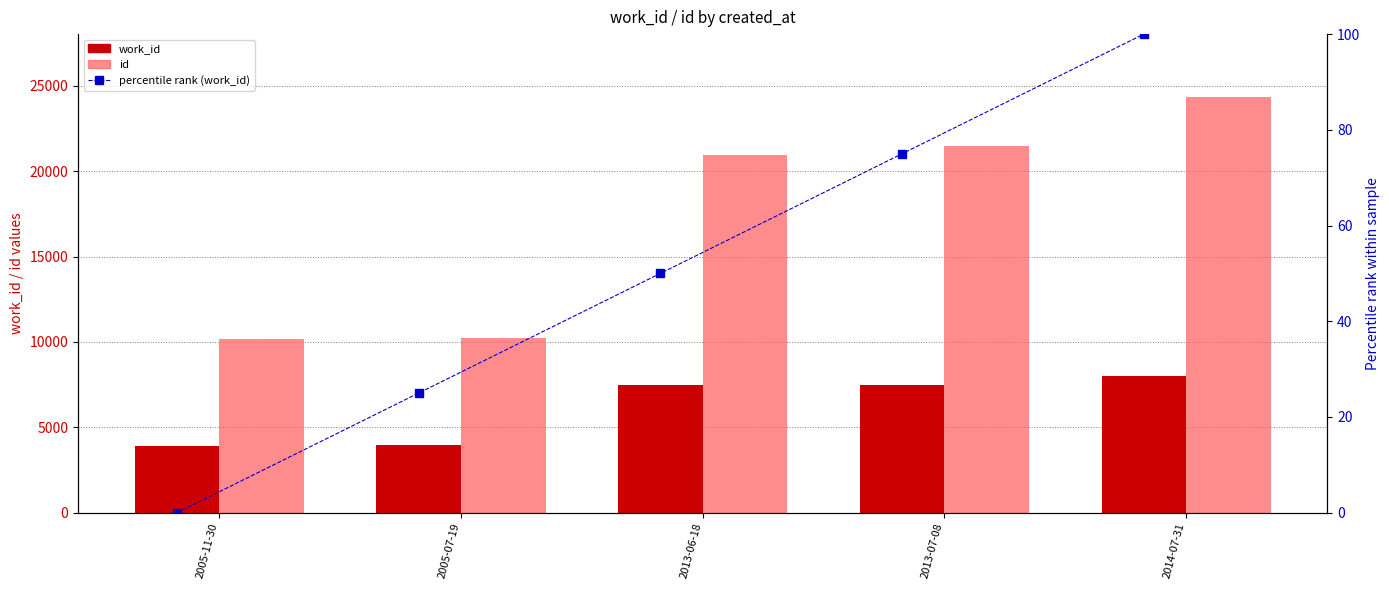

Is the value of work_id at 2005-07-19 greater than the value of id at 2005-07-19?

No